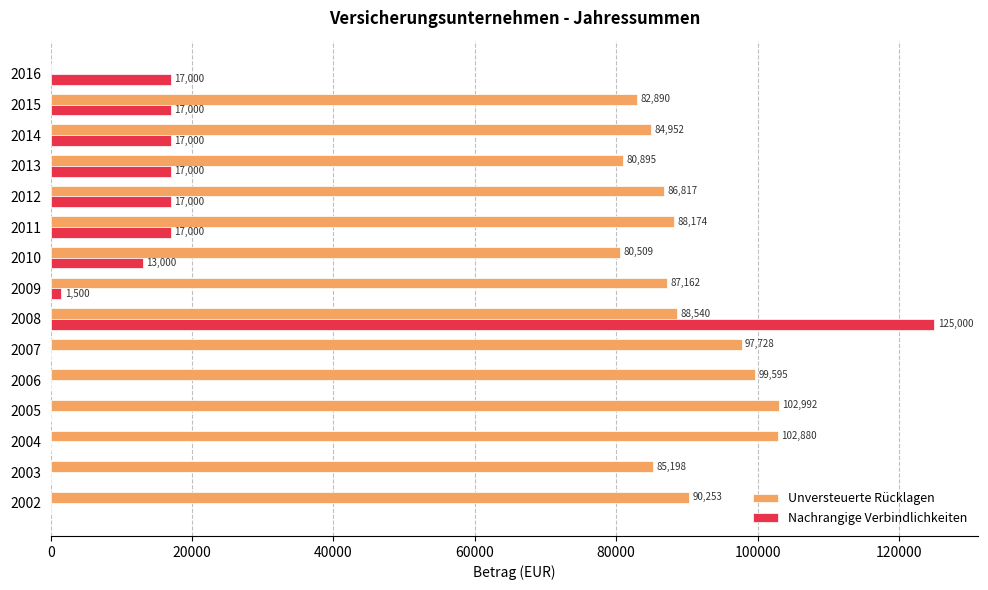

What is the sum of all Nachrangige Verbindlichkeiten values?

241500